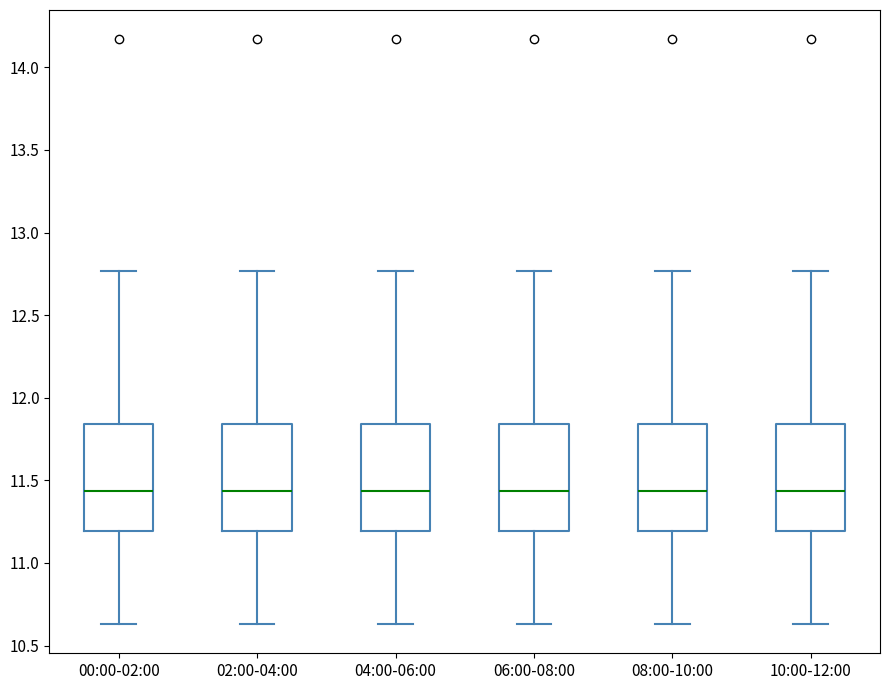

Where is the upper edge of the box for 04:00-06:00 on the y-axis? The values are not printed on the chart, so give them approximately, as read against the axis.

11.85